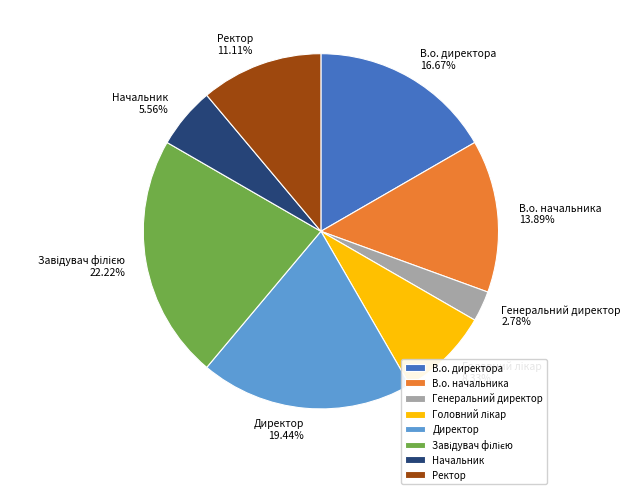

Is there a majority slice in this chart?

No